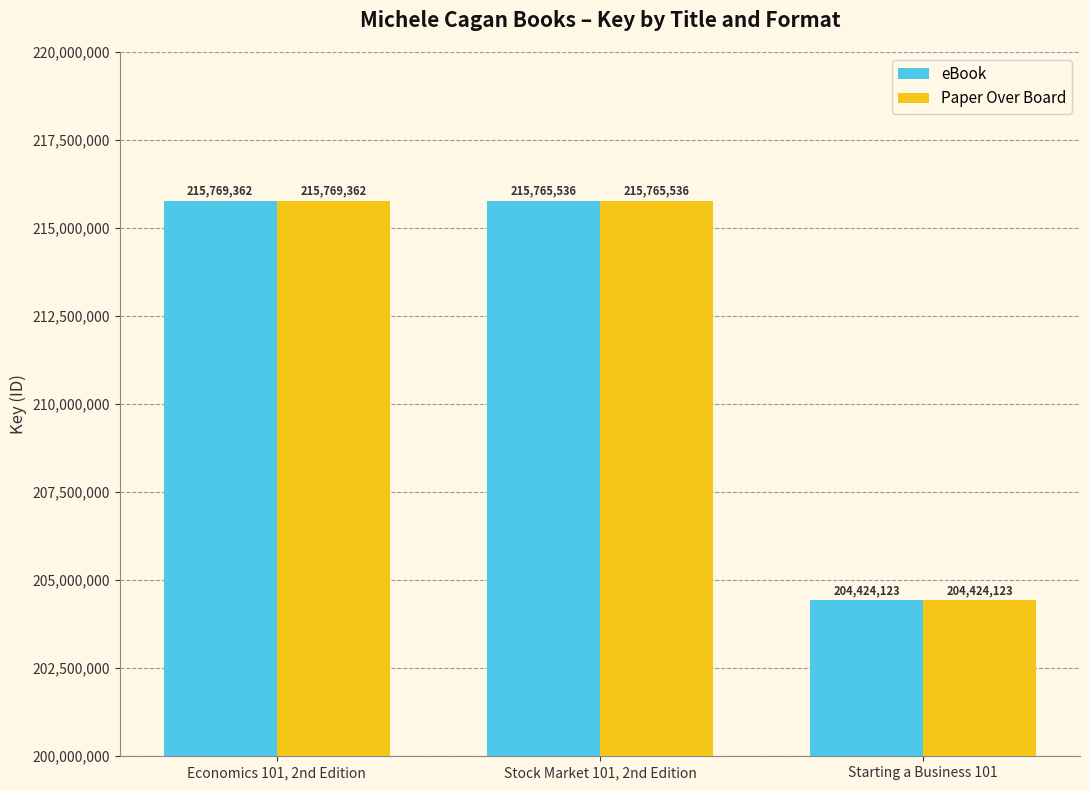

What are all the series names shown in the legend?

eBook, Paper Over Board